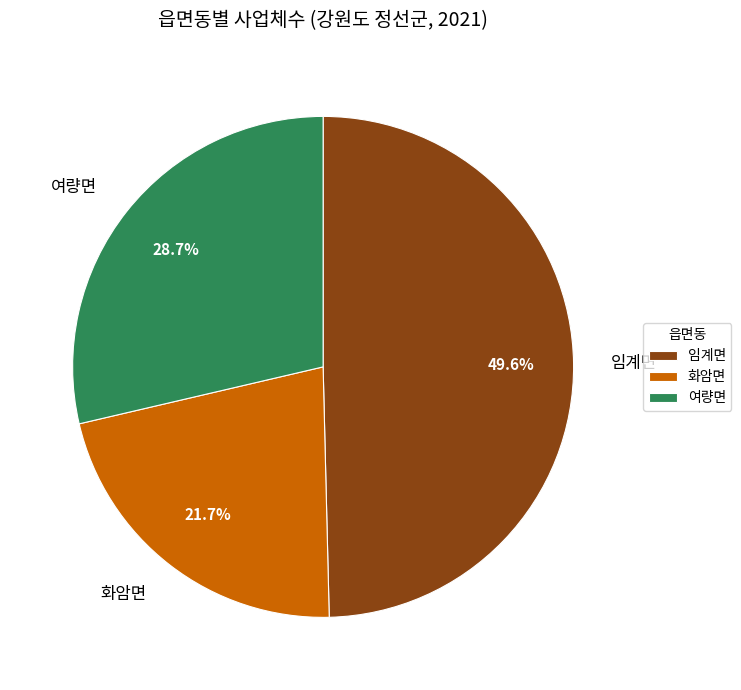

Which category has the biggest portion of the pie?

임계면